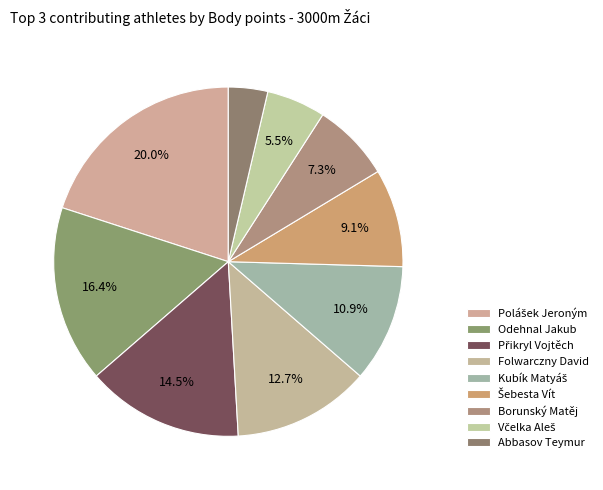

Count the number of slices in the pie.

9